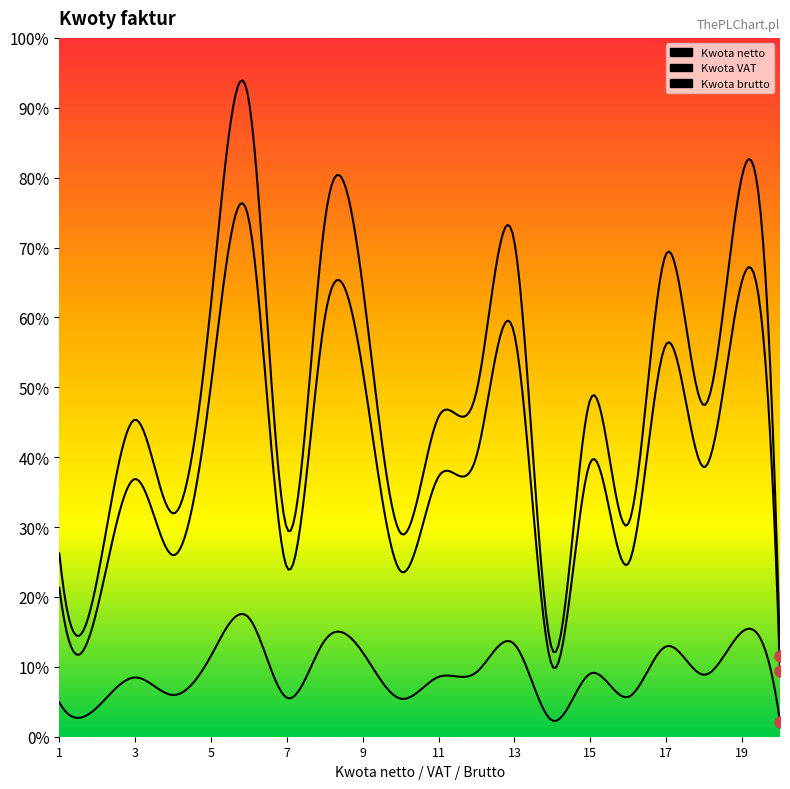

How many lines are shown in the chart?

3